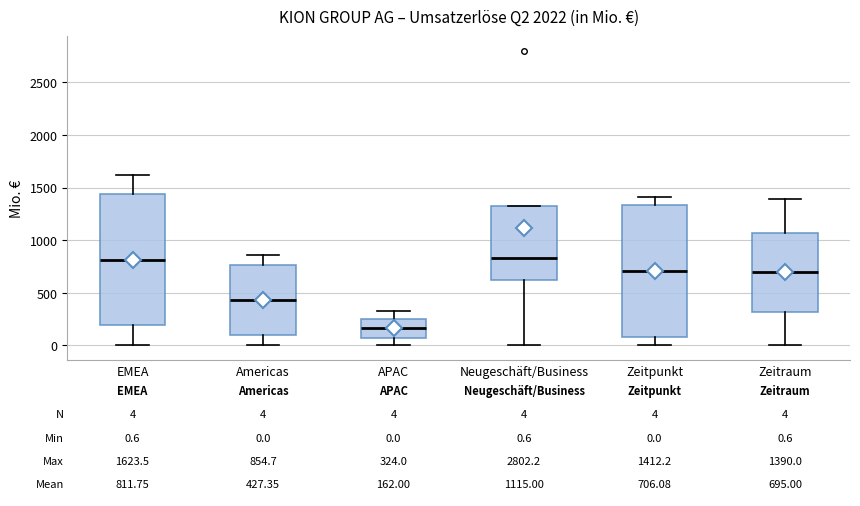

Which box has the lowest median line?

APAC